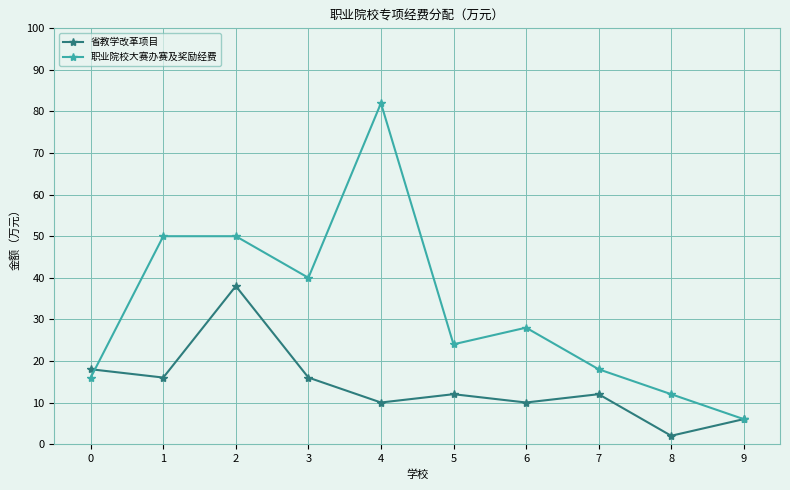

At which category does the chart reach its peak across all series?

4